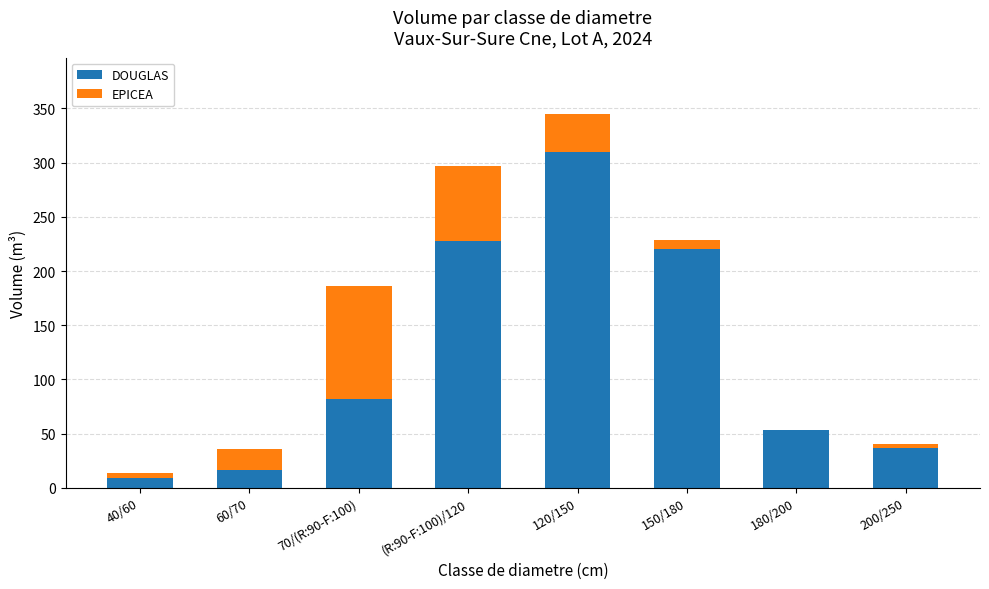

Reading left to right, list the values for the DOUGLAS series.

40/60=9.2	60/70=16.8	70/(R:90-F:100)=82.1	(R:90-F:100)/120=227.4	120/150=310.2	150/180=219.9	180/200=53.3	200/250=36.5